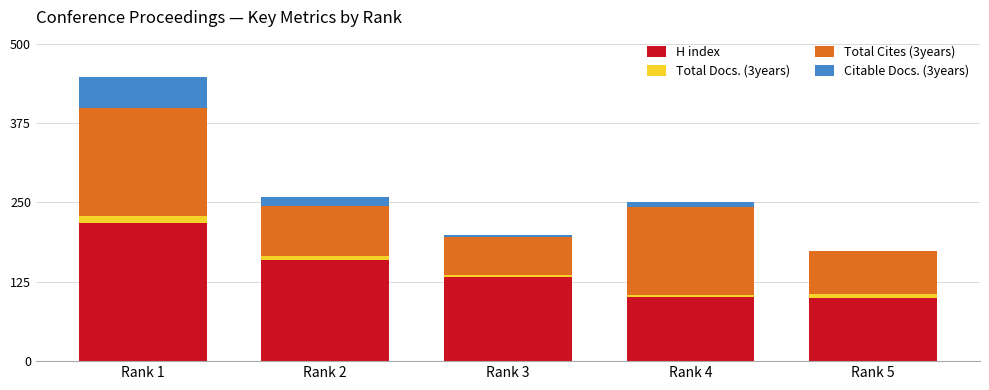

Which category has the highest value in the H index series?

Rank 1